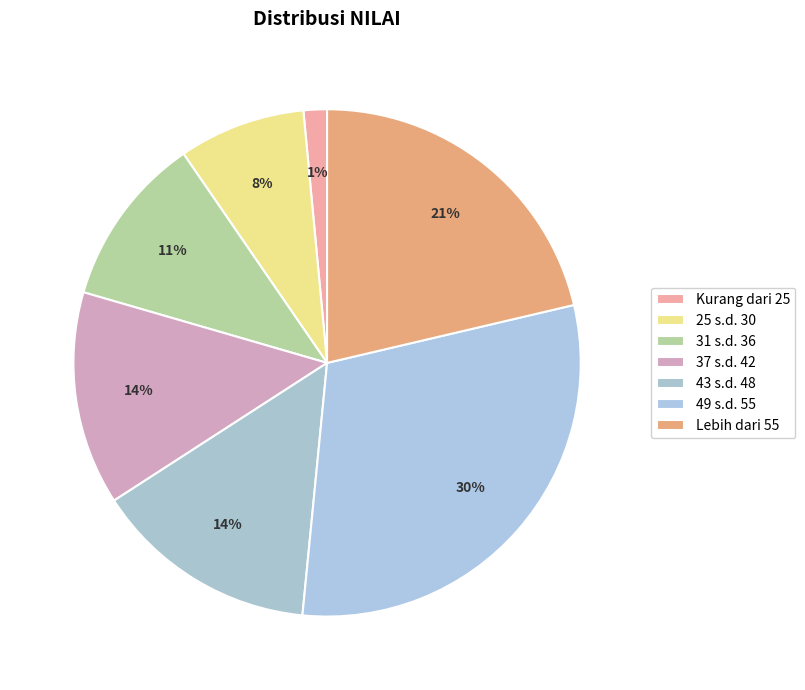

How many segments does this pie chart have?

7